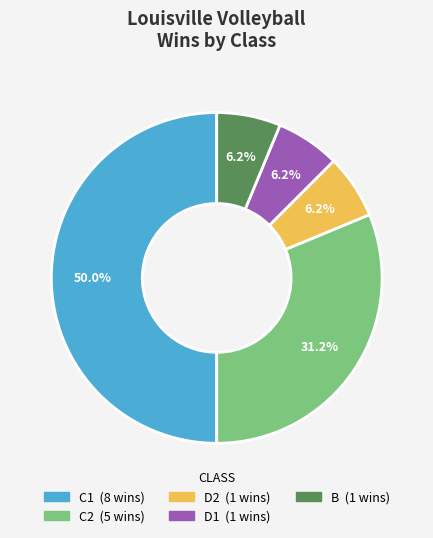

To the nearest percent, what is the difference between the largest and smallest slice percentages?

44%